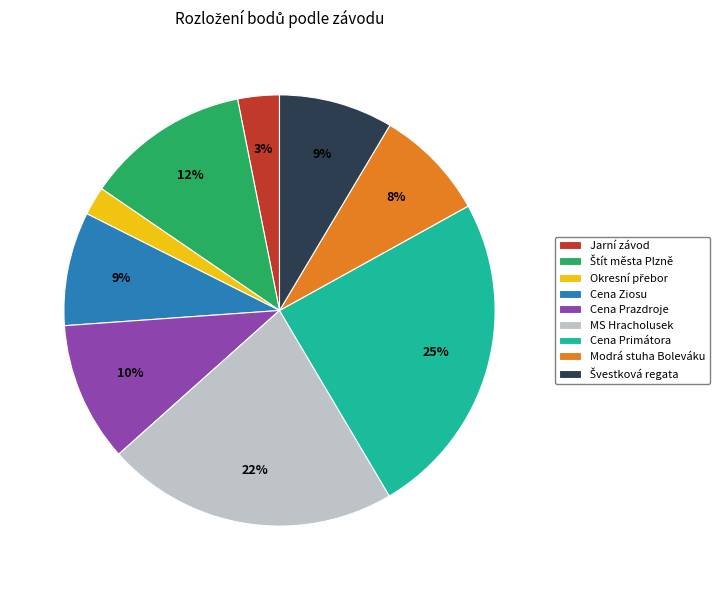

To the nearest percent, what percentage of the pie is Cena Prazdroje?

10%